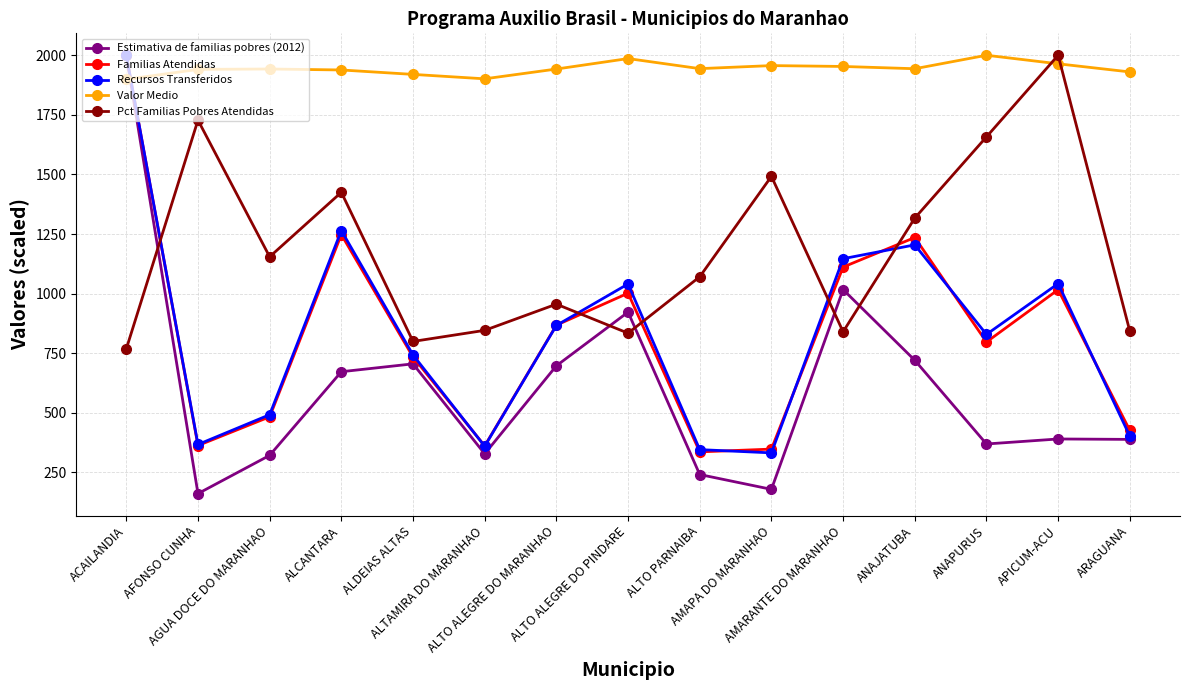

Which series has the largest total across all categories?

Valor Medio